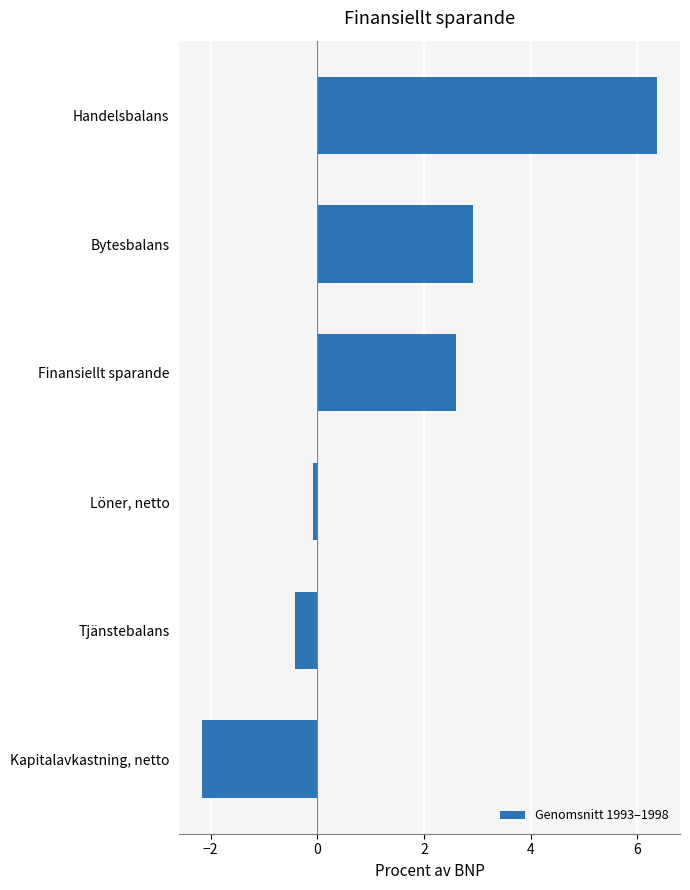

True or false: the data shows 6.4 at Handelsbalans.

True